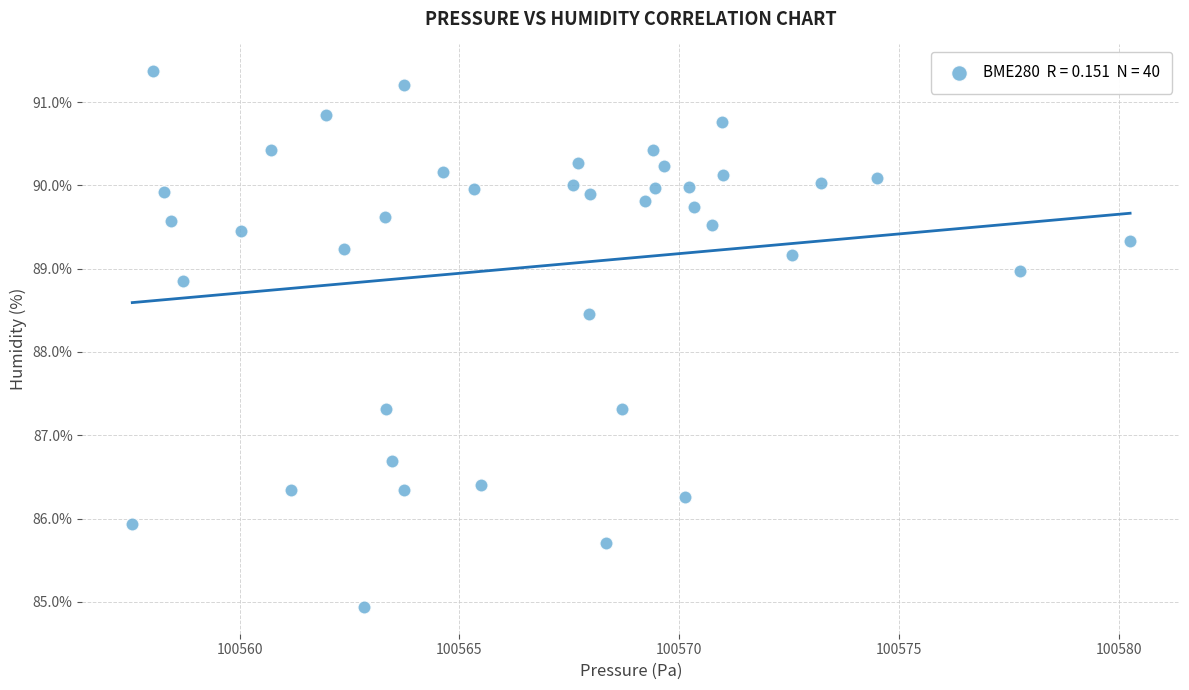

What is the range of Y values (max minus min)?

6.4